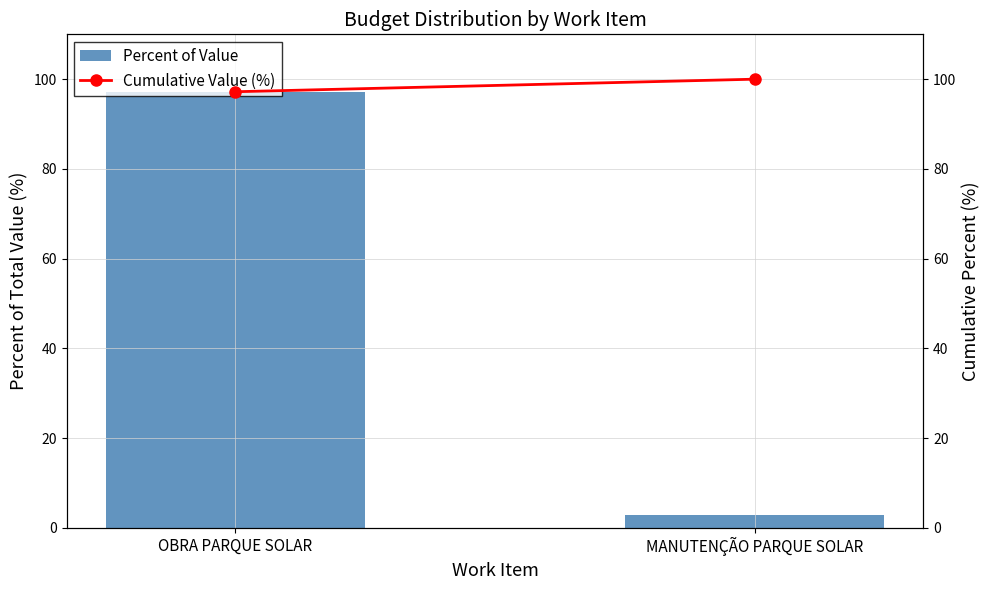

At how many categories does at least one series exceed 50?

2